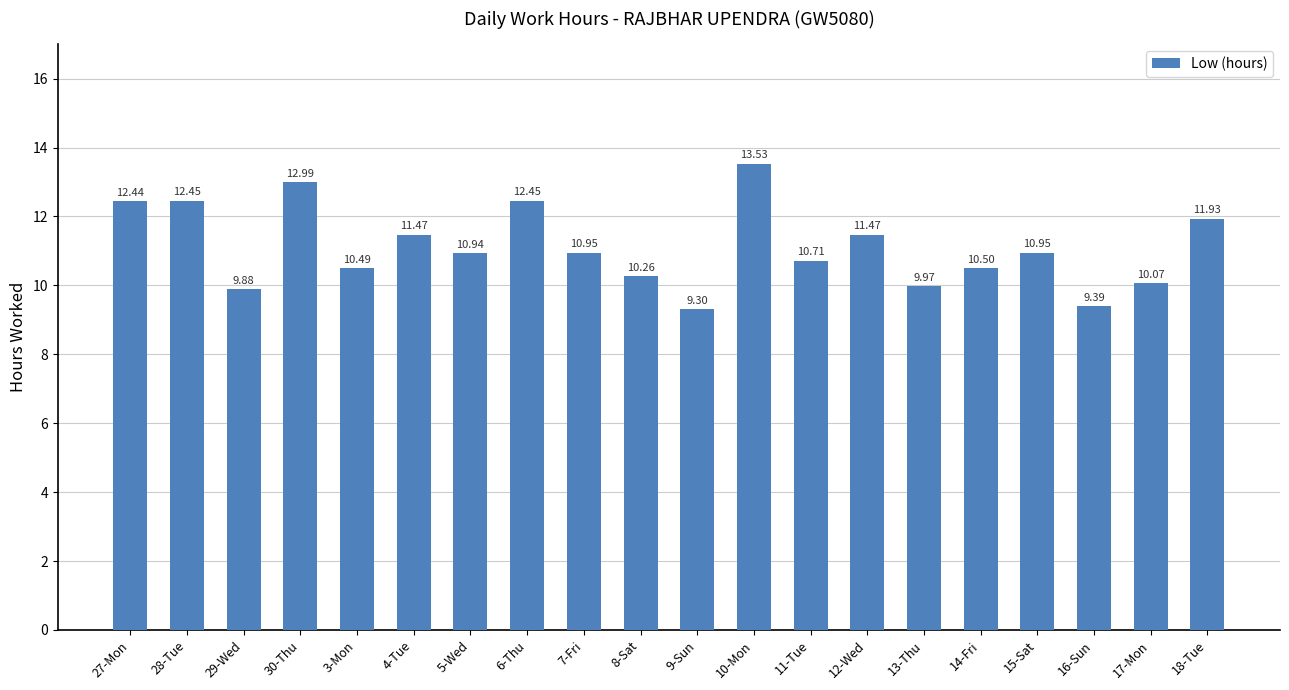

What is the smallest value displayed?

9.3